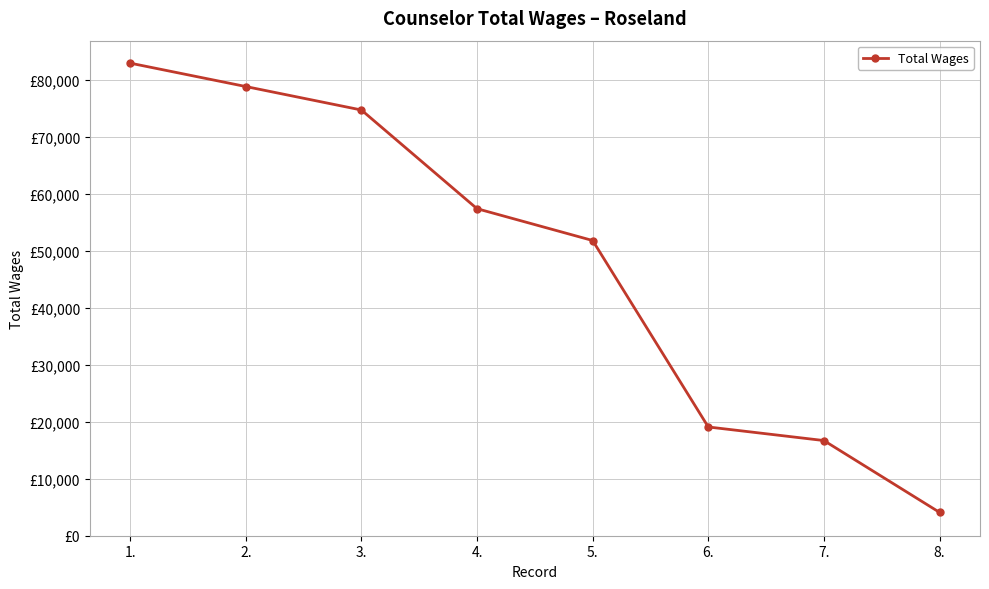

Which has a higher value, 6. or 1.?

1.